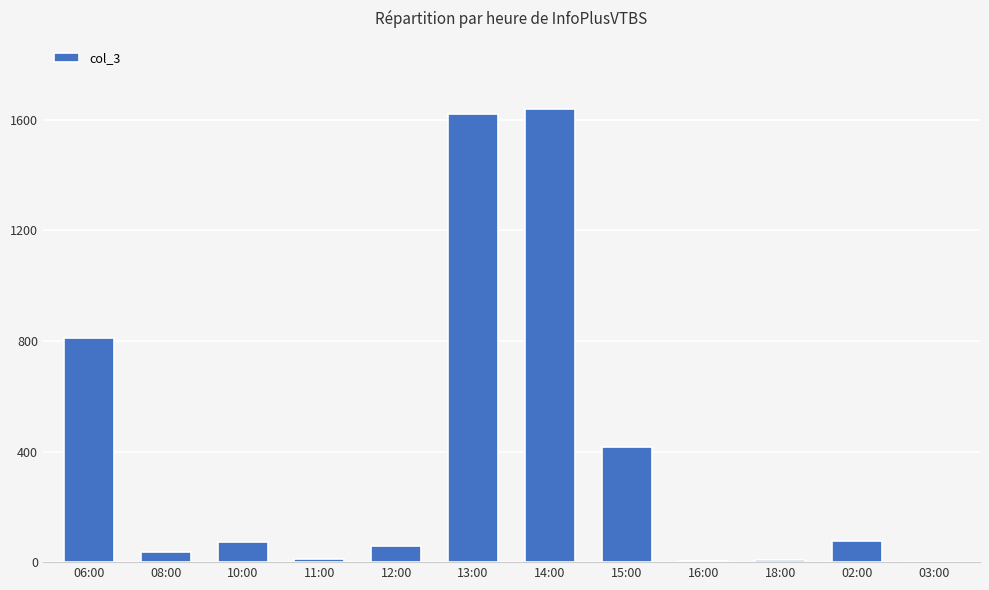

What is the sum of all values?

4759